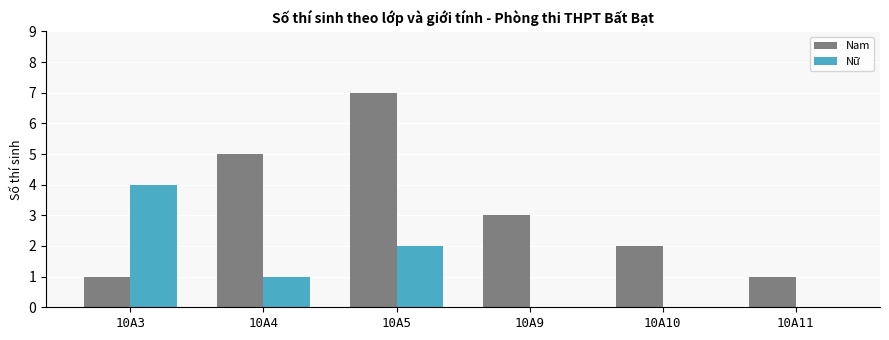

What is the maximum value shown in the chart?

7